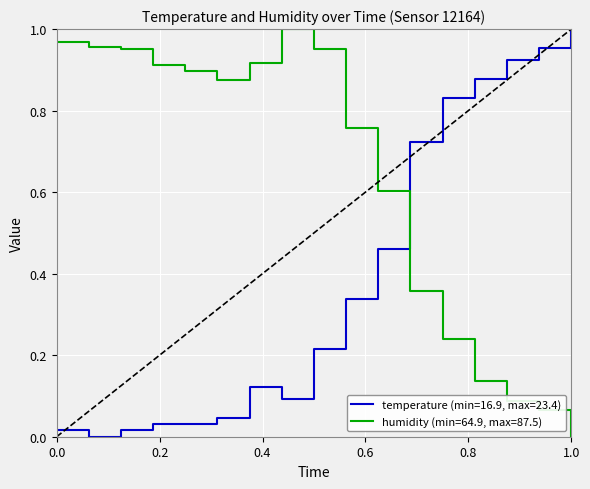

True or false: humidity (min=64.9, max=87.5) and temperature (min=16.9, max=23.4) cross at least once.

True